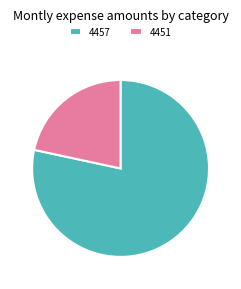

Count the number of slices in the pie.

2